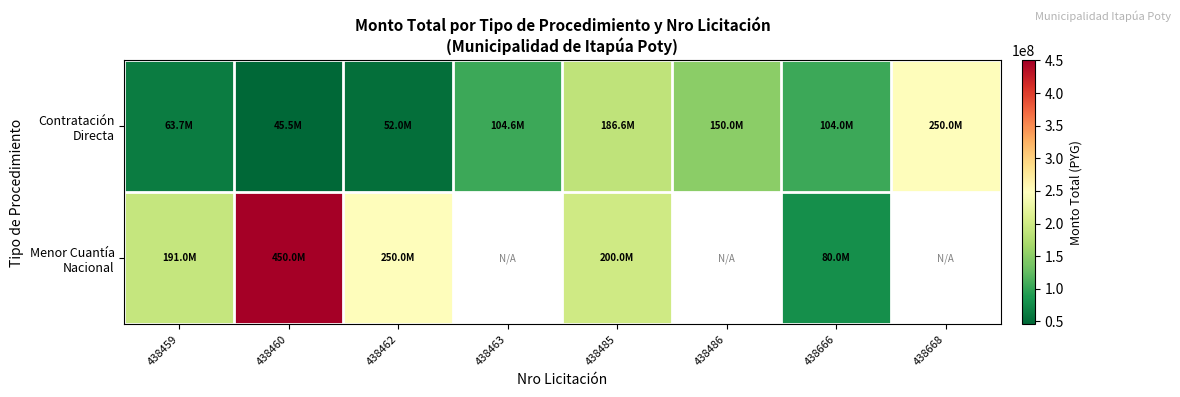

How many data points in Menor Cuantía Nacional are less than 450000000?

4